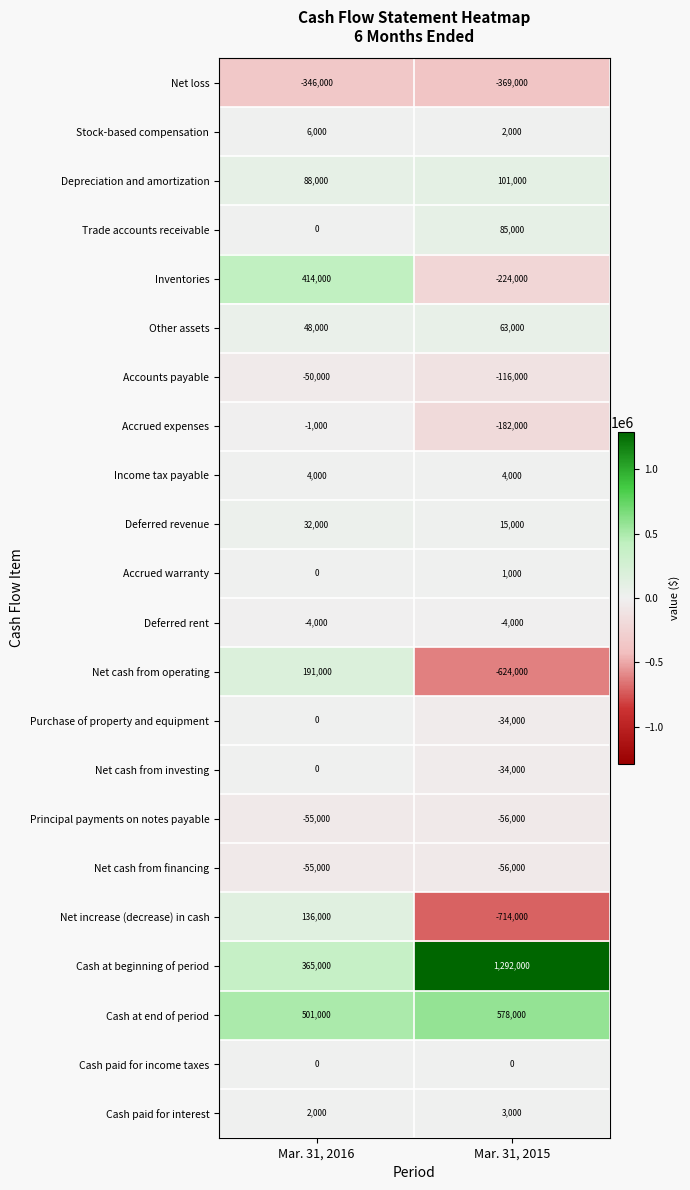

Which series changed the most between Mar. 31, 2016 and Mar. 31, 2015?

Cash at beginning of period